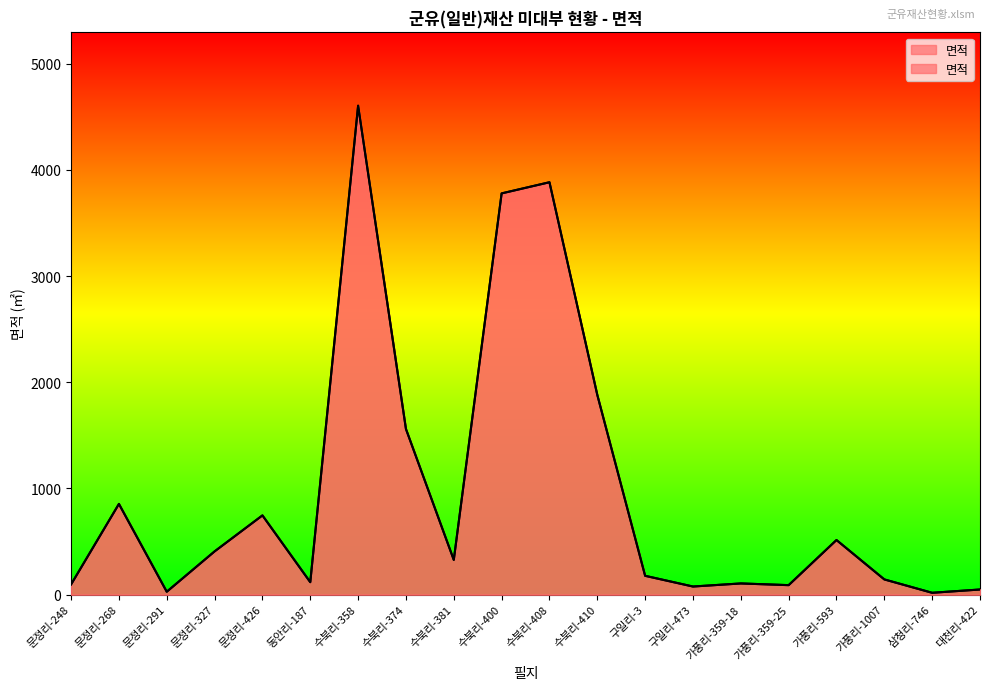

Approximately how many times larger is the value at 문정리-426 compared to 가풍리-359-25?

8.4